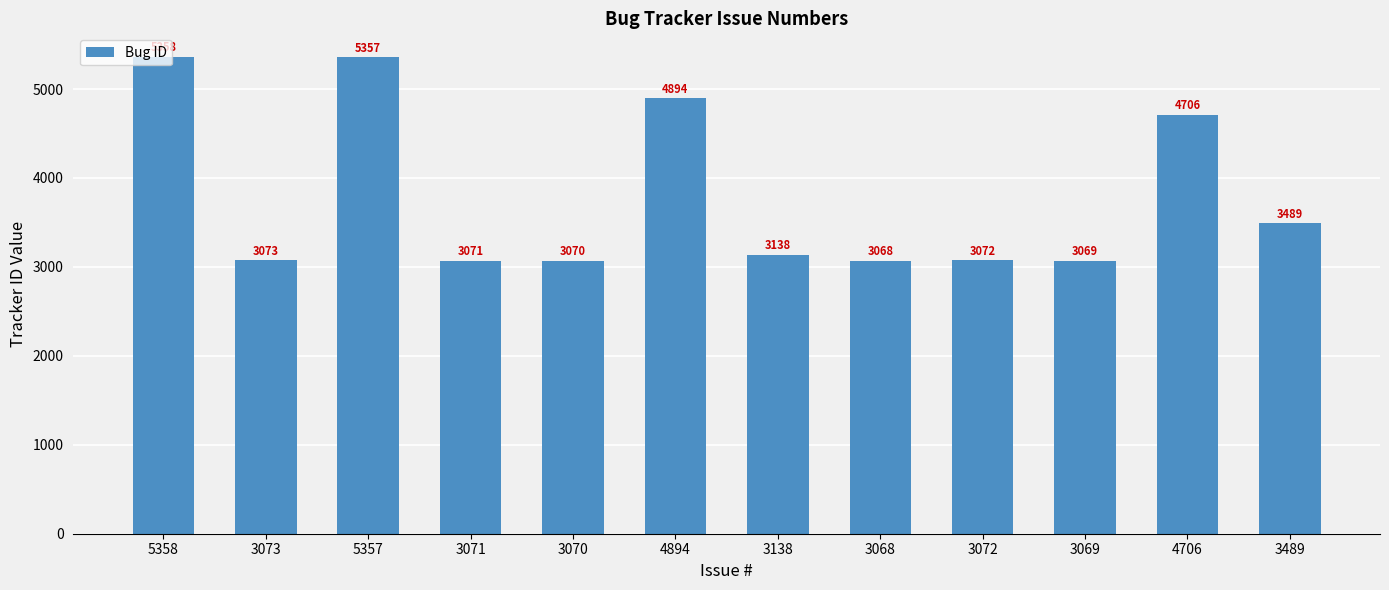

Rank the categories by value from highest to lowest.

5358, 5357, 4894, 4706, 3489, 3138, 3073, 3072, 3071, 3070, 3069, 3068